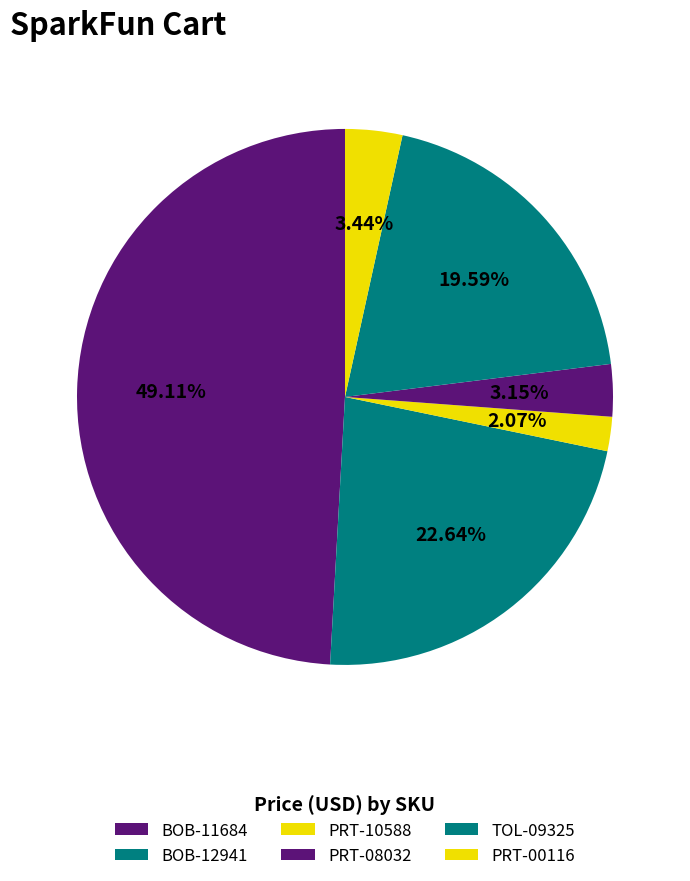

Does TOL-09325 account for over 50% of the chart?

No